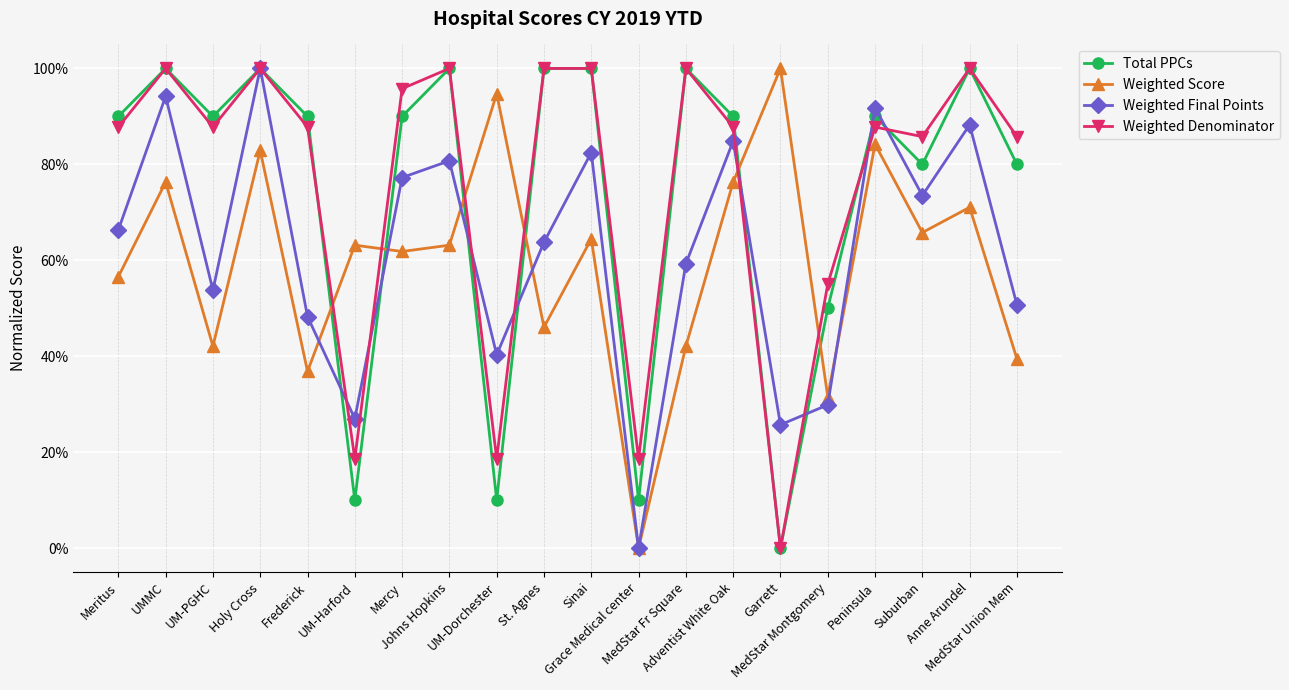

What are all the series names shown in the legend?

Total PPCs, Weighted Score, Weighted Final Points, Weighted Denominator